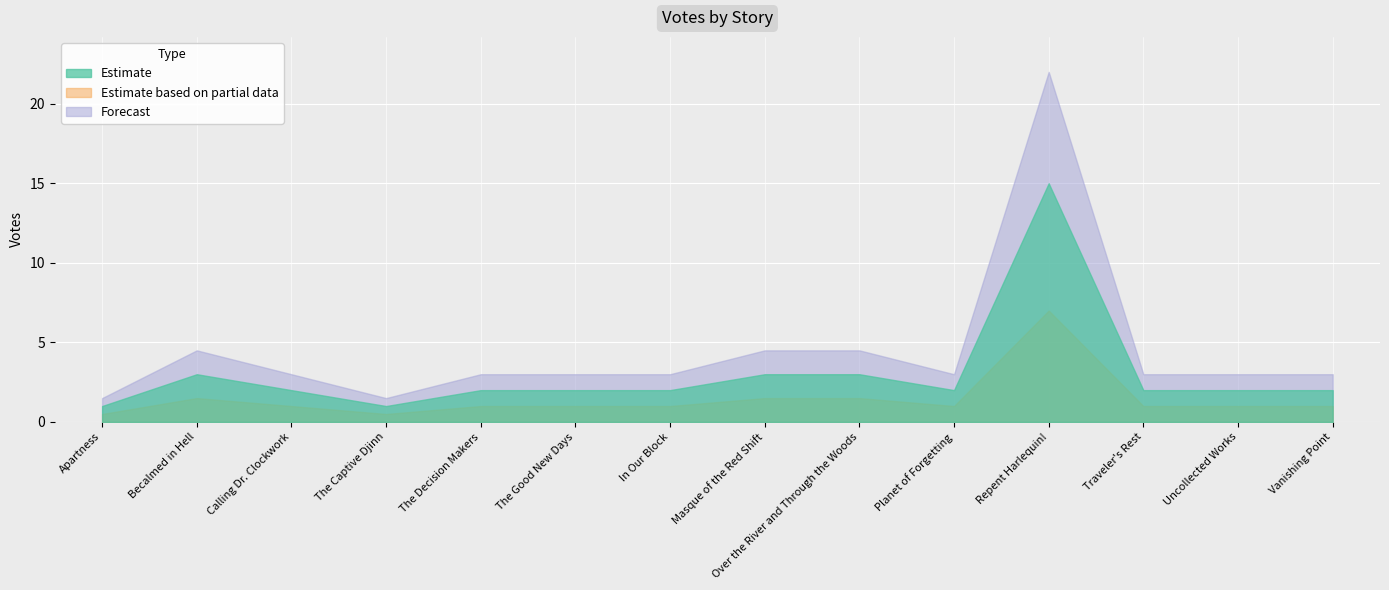

True or false: Estimate and Estimate based on partial data cross at least once.

False